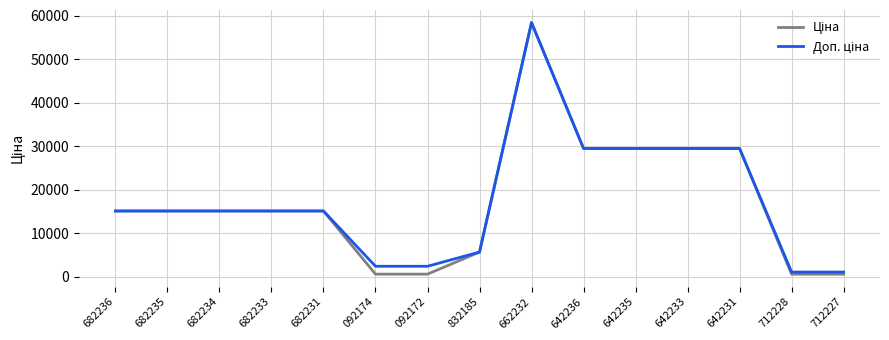

What is the greatest value displayed?

58426.5